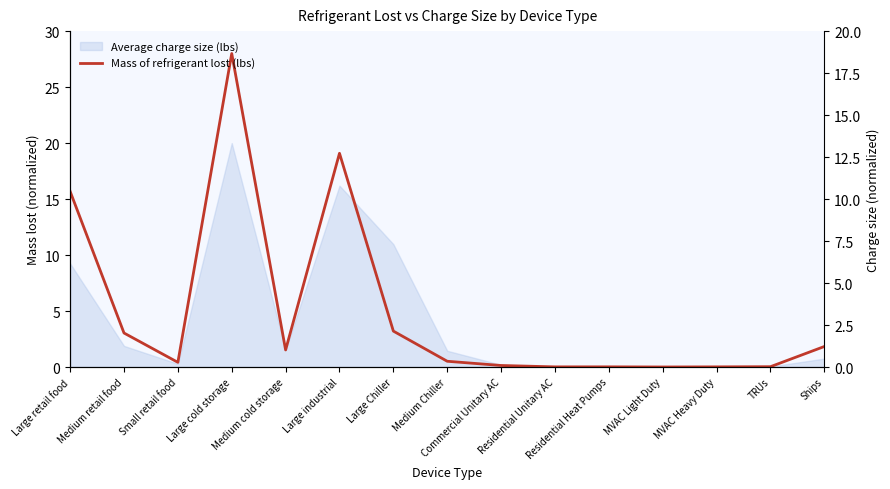

What is the sum of the values at Medium cold storage and Commercial Unitary AC?

1.7